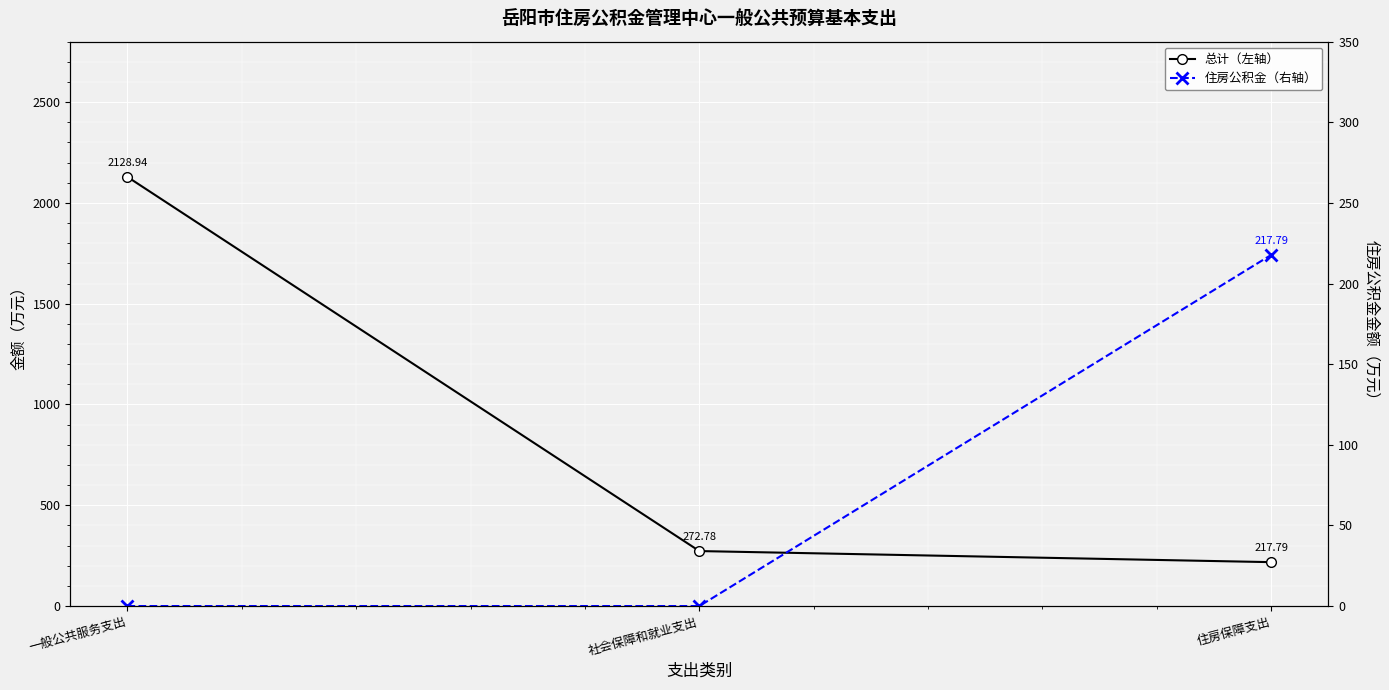

Is the value of 住房公积金（右轴） at 住房保障支出 greater than the value of 总计（左轴） at 住房保障支出?

No